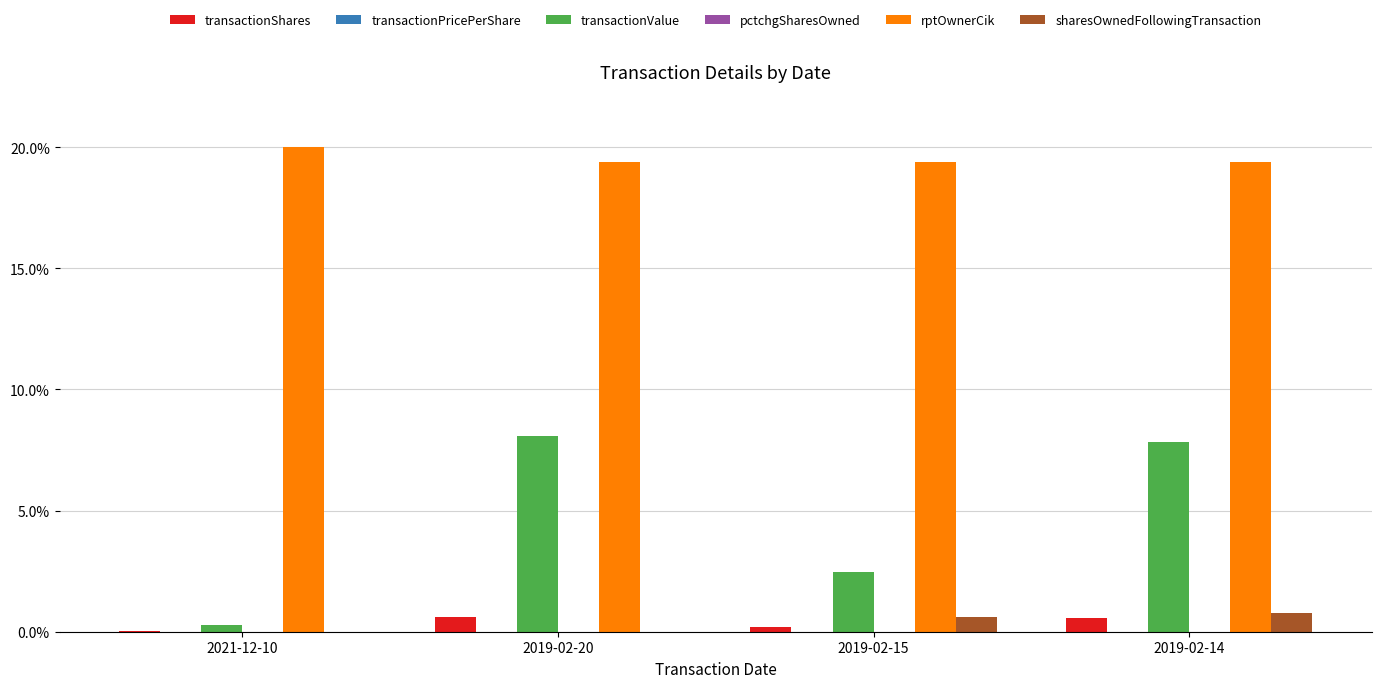

Which series has the largest total across all categories?

rptOwnerCik